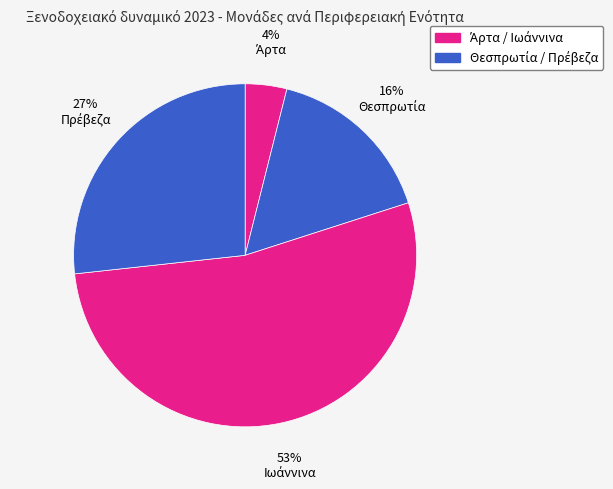

Rank the categories by value from lowest to highest.

Άρτα, Θεσπρωτία, Πρέβεζα, Ιωάννινα